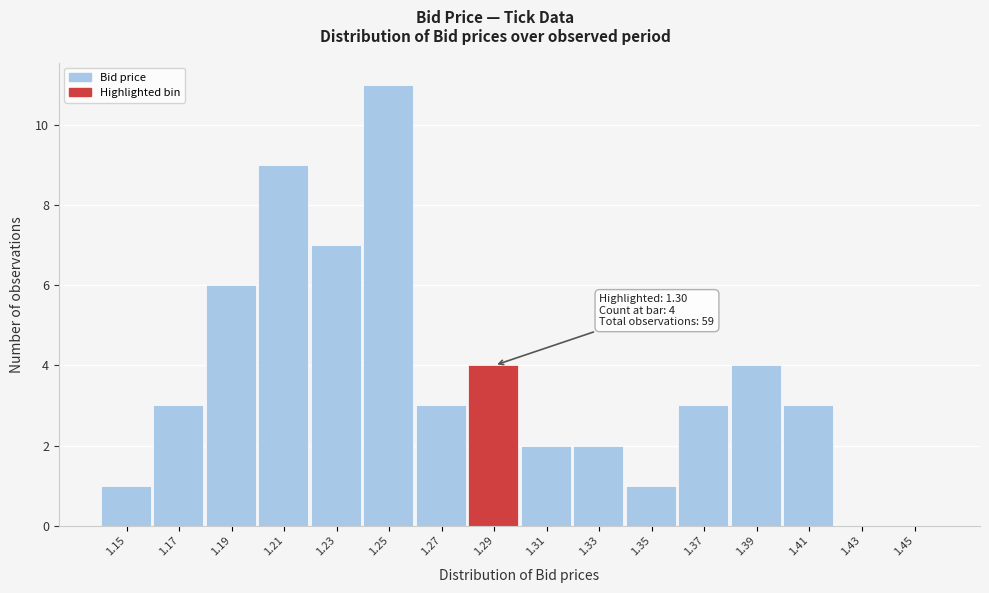

Reading left to right, extract all data points from this chart.

1.15=1	1.17=3	1.19=6	1.21=9	1.23=7	1.25=11	1.27=3	1.29=4	1.31=2	1.33=2	1.35=1	1.37=3	1.39=4	1.41=3	1.43=0	1.45=0